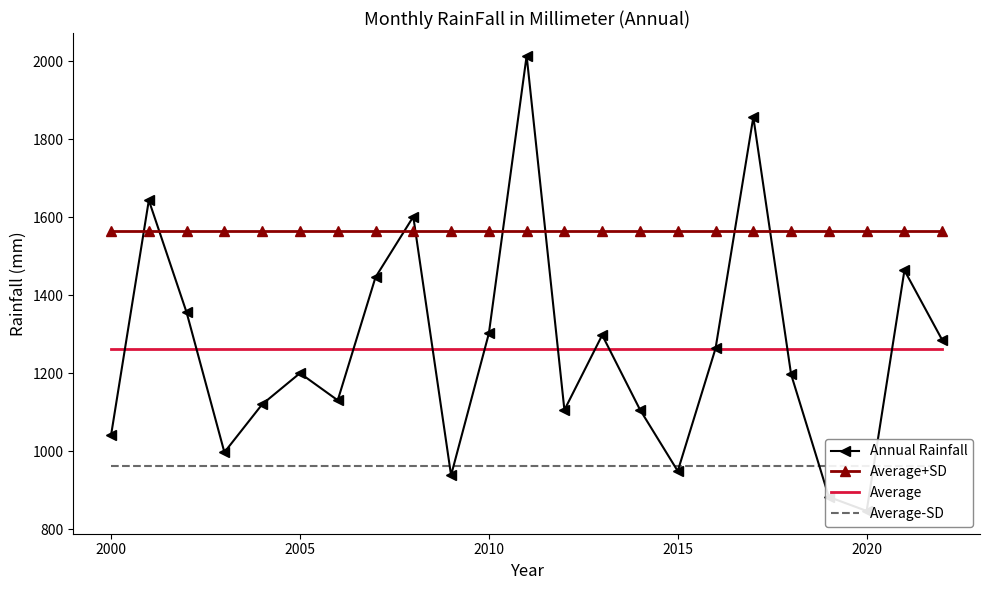

What is the maximum value shown in the chart?

2013.8